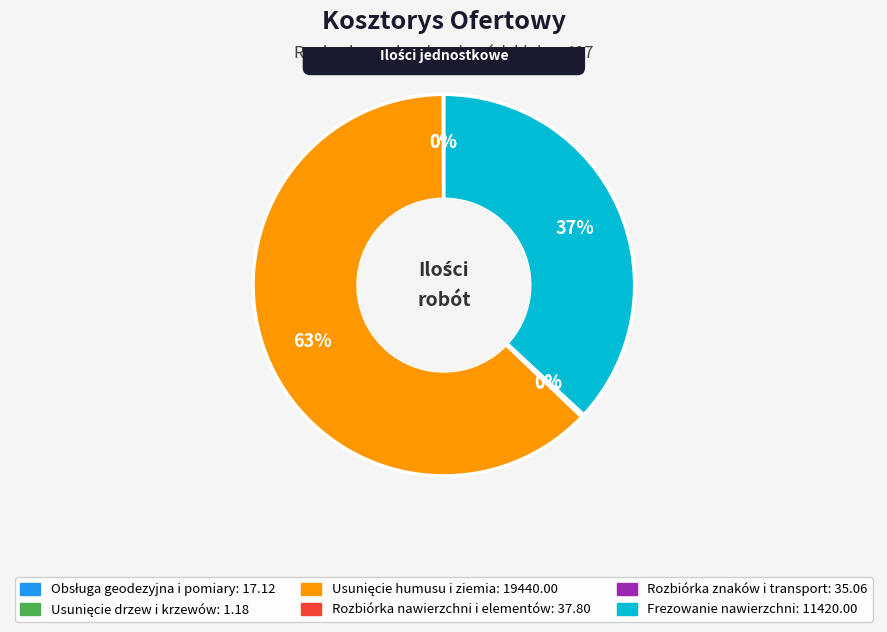

To the nearest percent, what is the average slice percentage?

17%